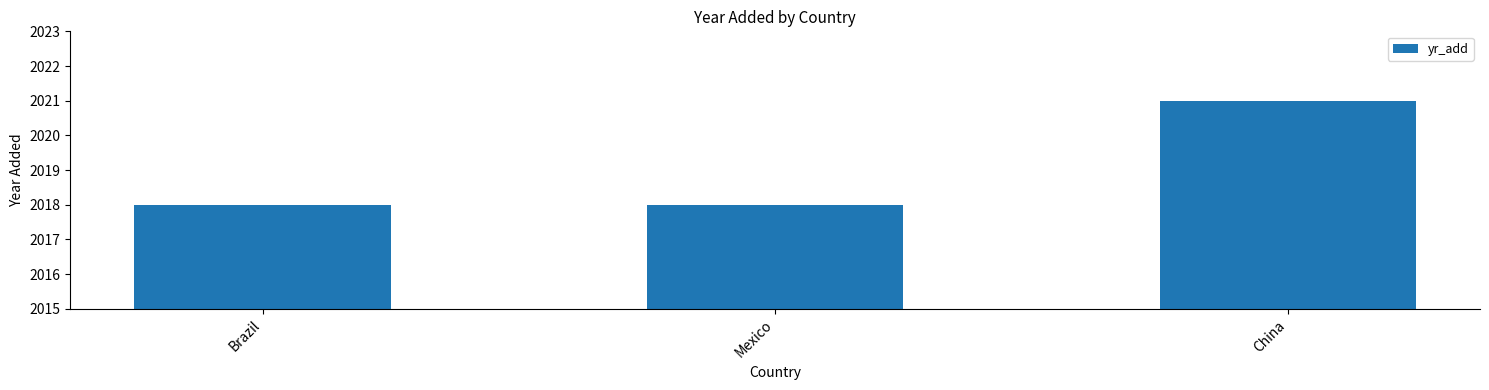

What is the maximum value shown in the chart?

2021